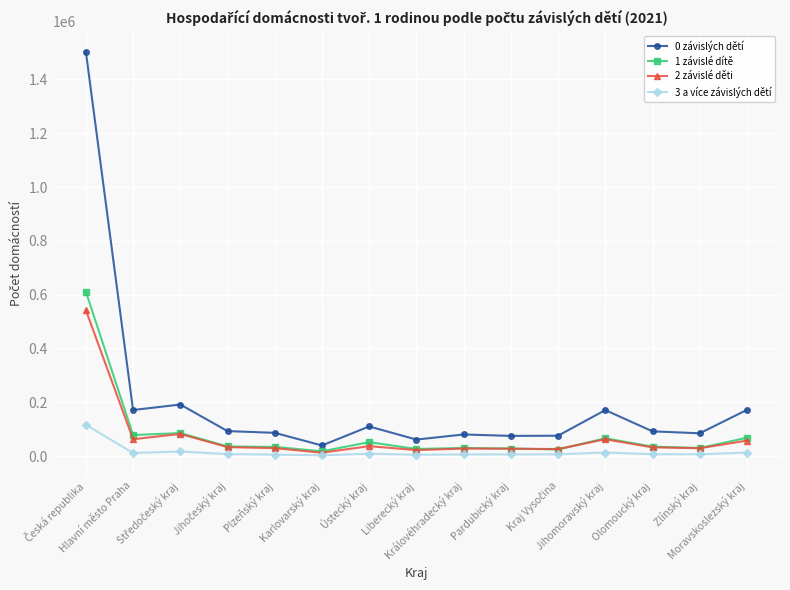

What position from the right is Karlovarský kraj?

10